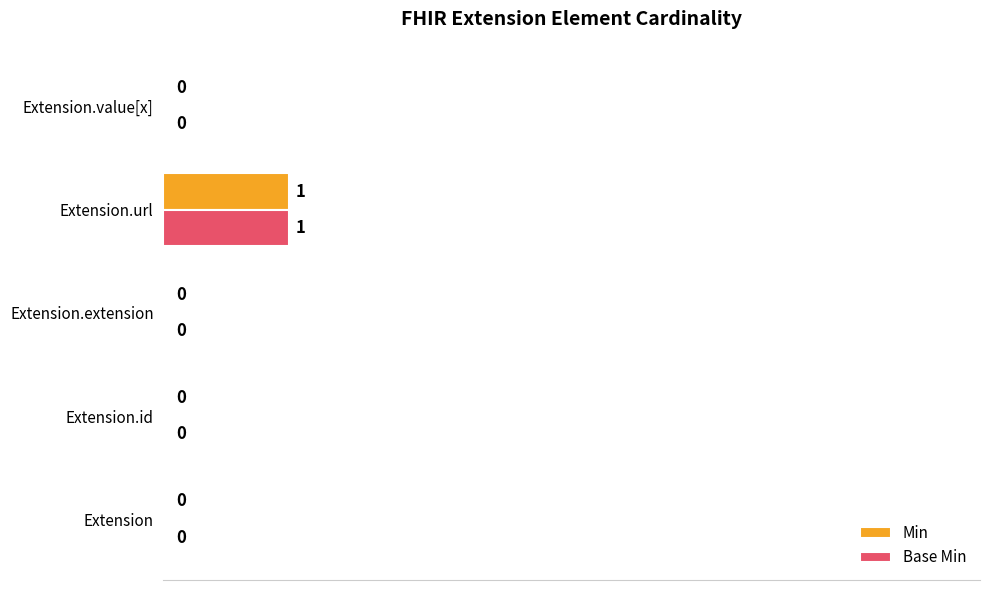

The value of Min at Extension is 0.0. True or false?

True